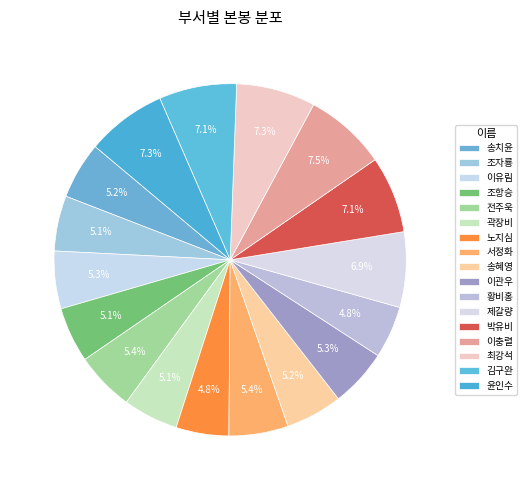

Which slice is the largest?

이충렬